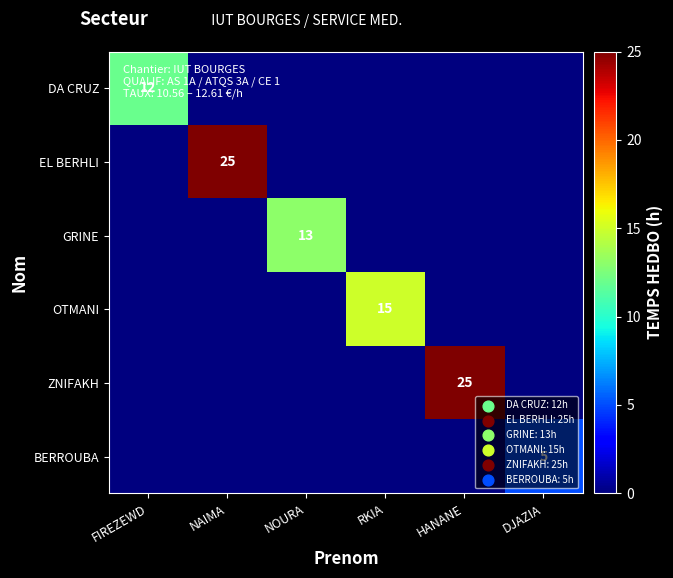

The value of ZNIFAKH at HANANE is 25. True or false?

True